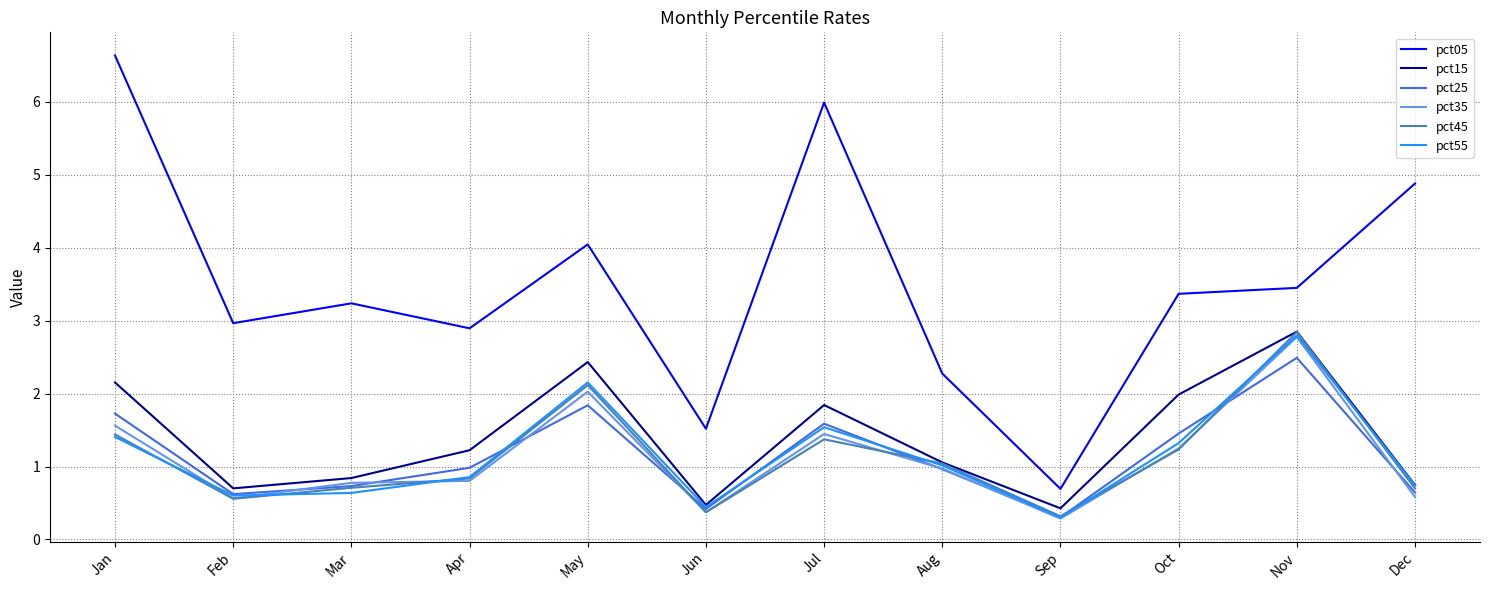

Does the chart display data point markers on the line(s)?

No